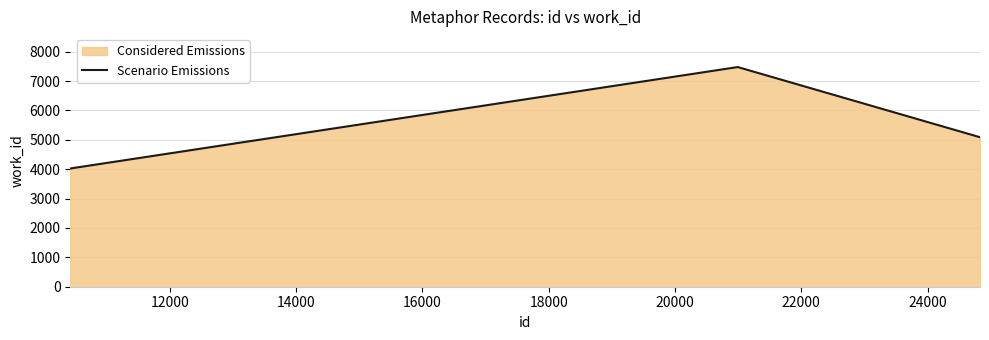

How many lines are shown in the chart?

1